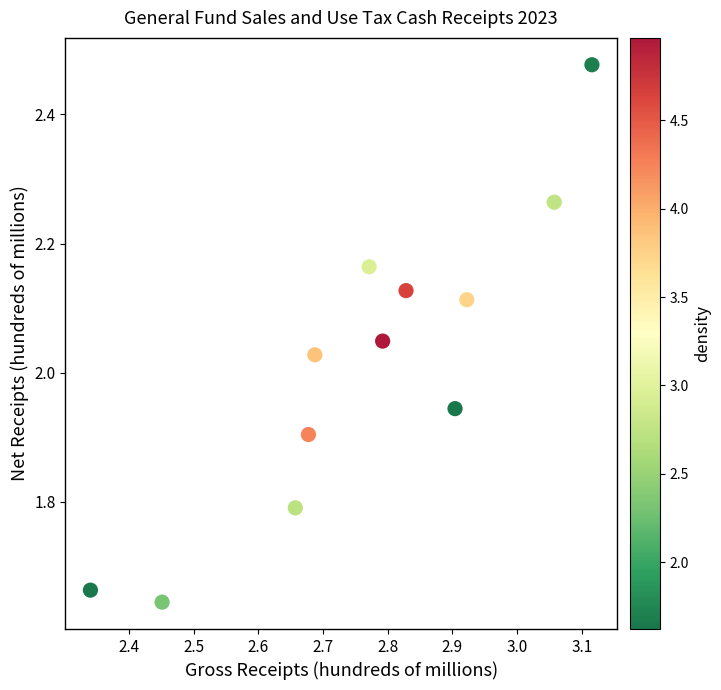

What is the range of X values (max minus min)?

0.8